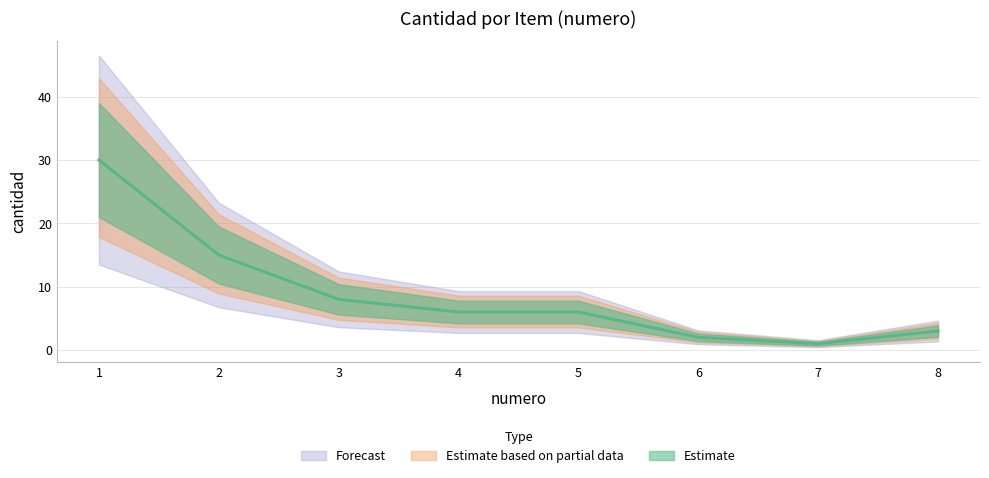

Reading right to left, list all the values displayed in this chart.

8=3	7=1	6=2	5=6	4=6	3=8	2=15	1=30